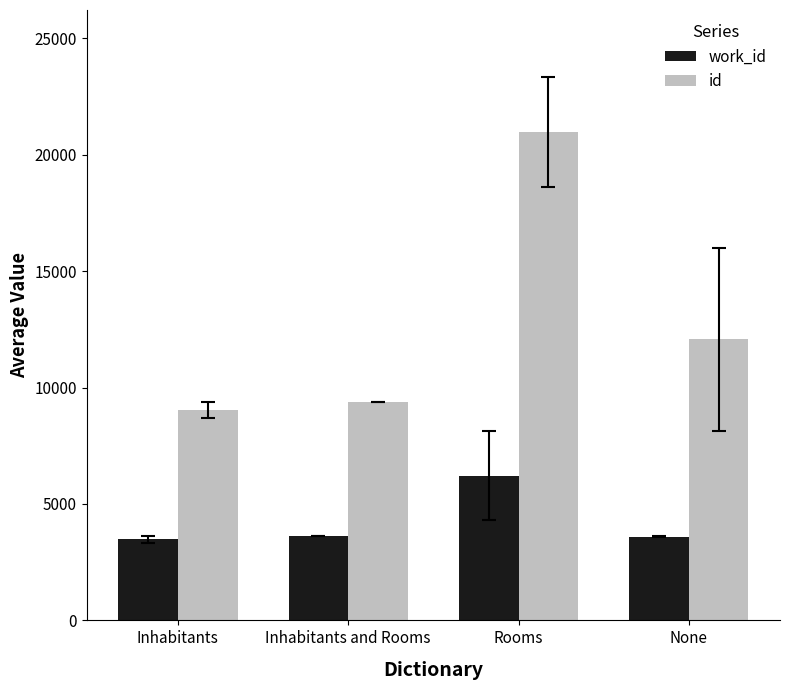

Where is id nearest to the value 15003?

None